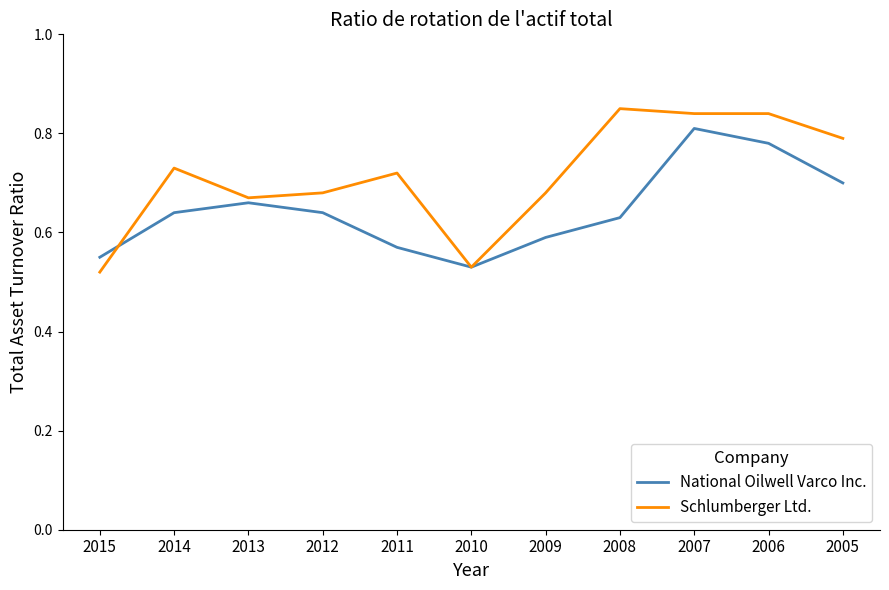

The value of Schlumberger Ltd. at 2006 is 0.3. True or false?

False